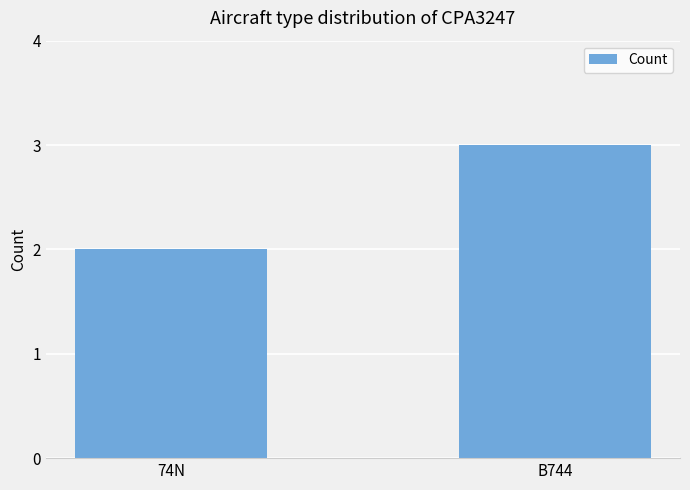

How many bars are there in total?

2